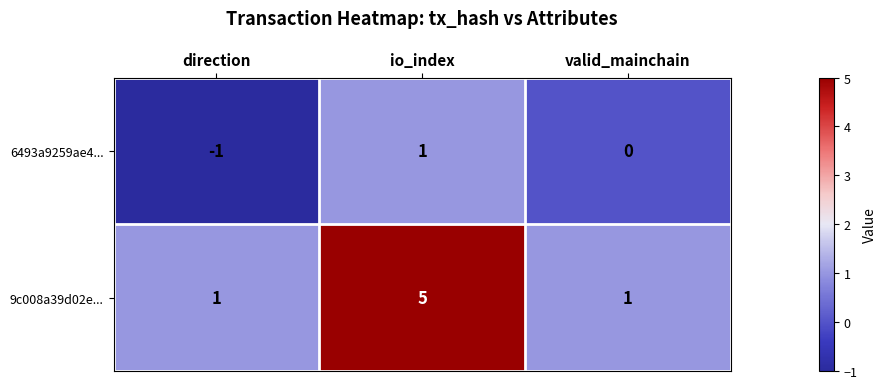

Between io_index and valid_mainchain, which series saw the biggest shift?

9c008a39d02e...